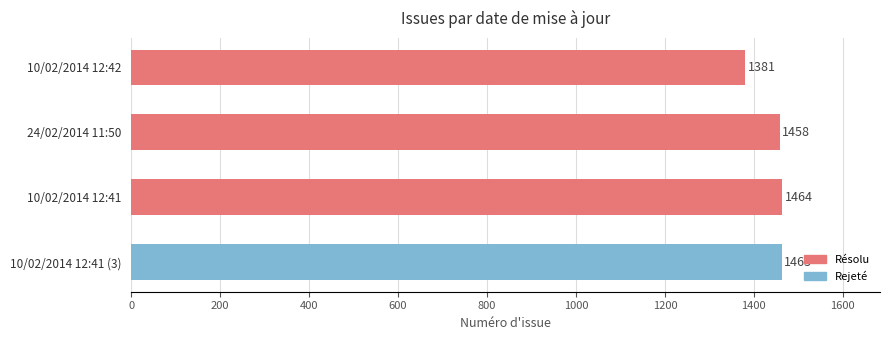

How many series are shown in this chart?

1